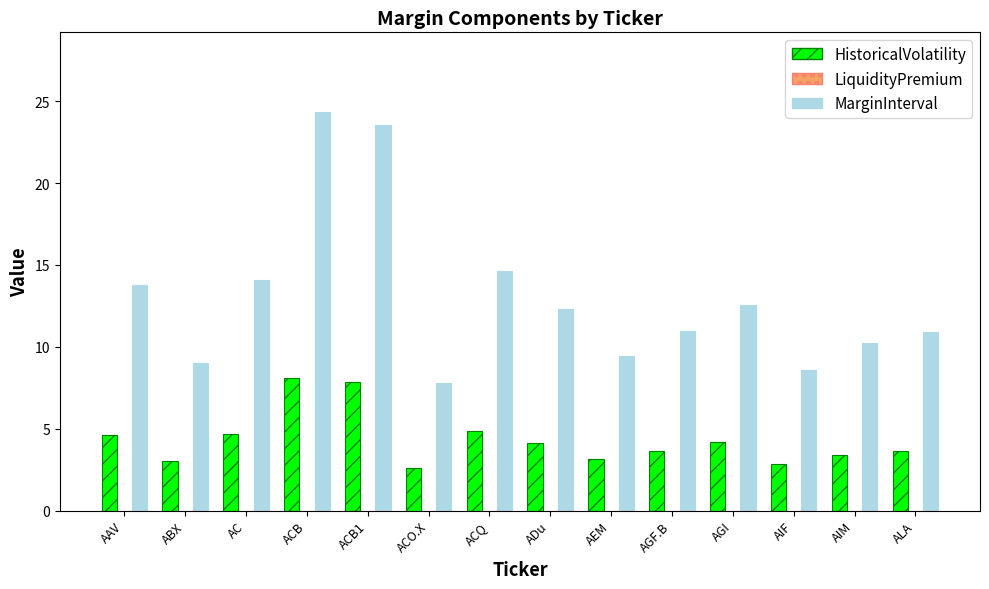

What is the maximum value shown in the chart?

24.3